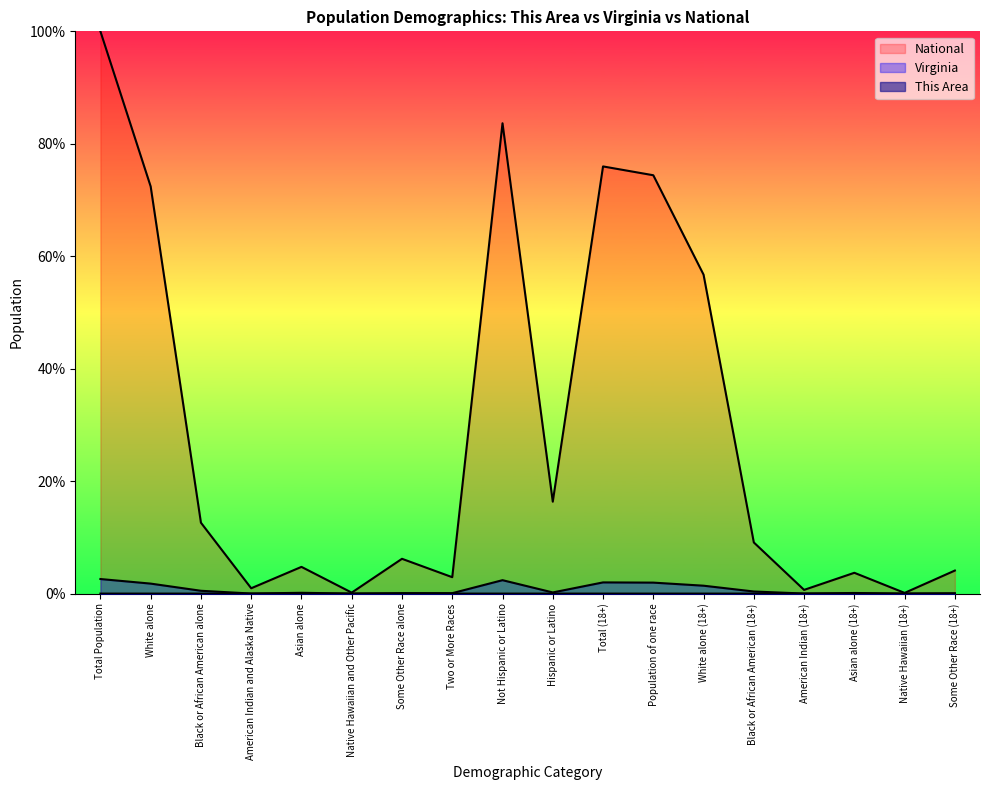

At which category is the sum across all series the highest?

Total Population